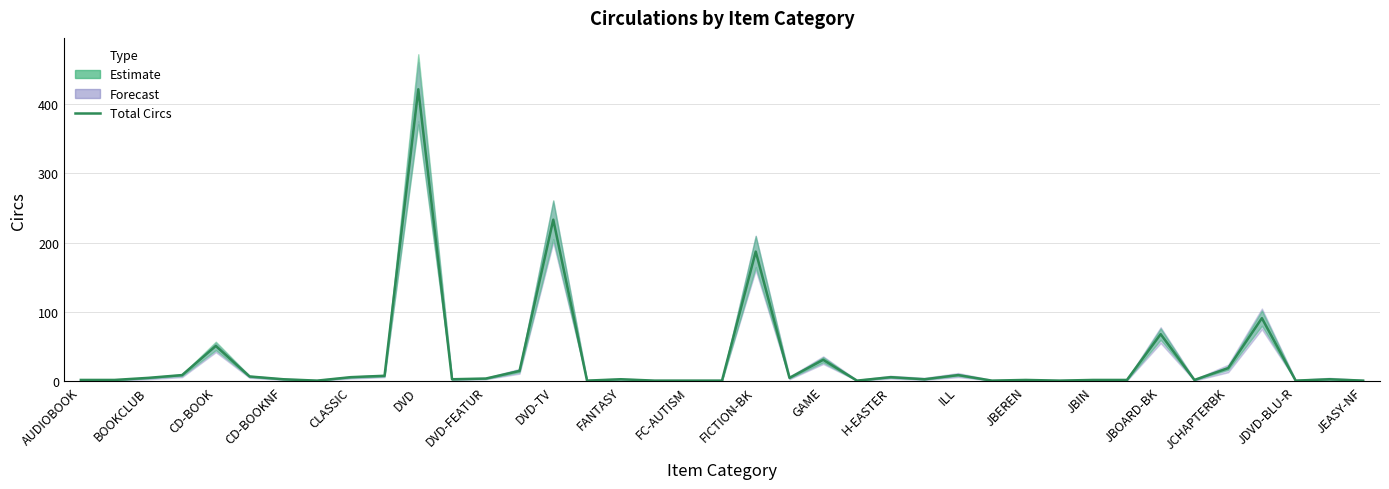

How many lines are shown in the chart?

1